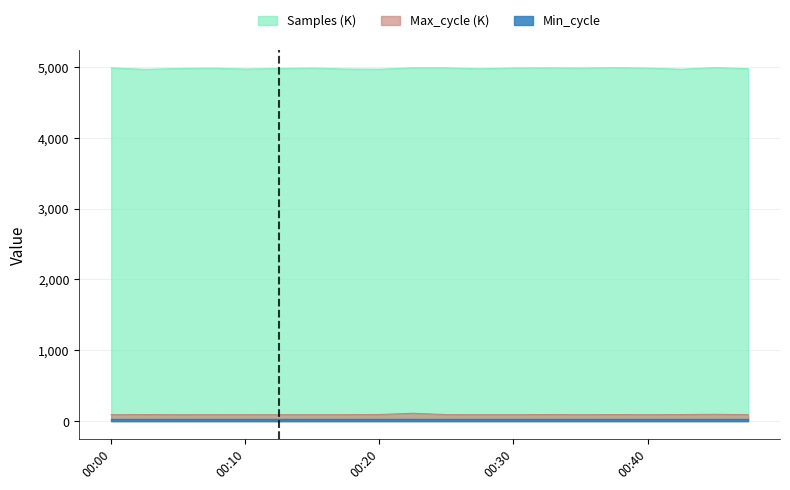

The value of Samples at 00:40 is 3308.0. True or false?

False